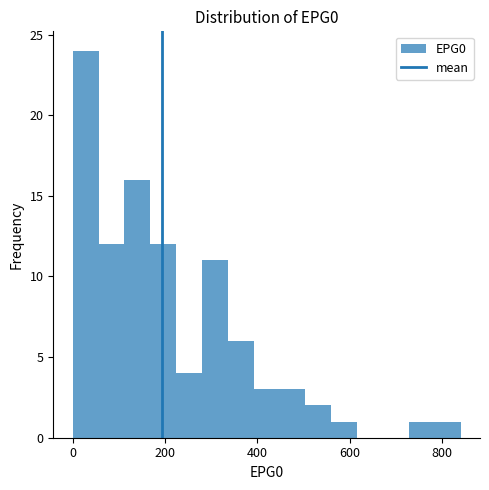

Around what value on the x-axis is the tallest bar? Give the approximate position of its centre, as read against the axis.

20